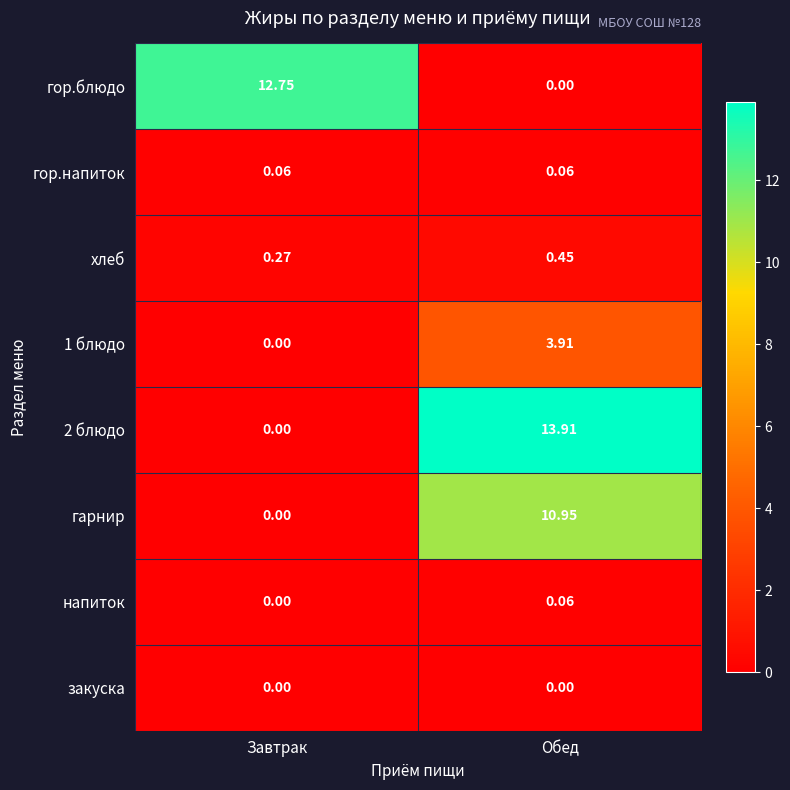

How many data points does each series have?

2